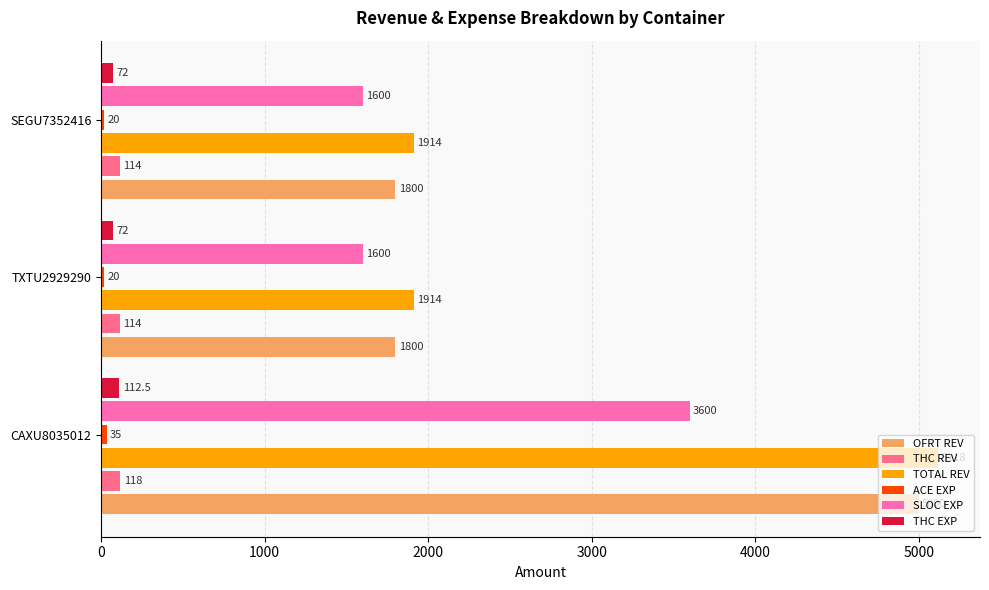

What value does the THC REV series have at CAXU8035012?

118.0